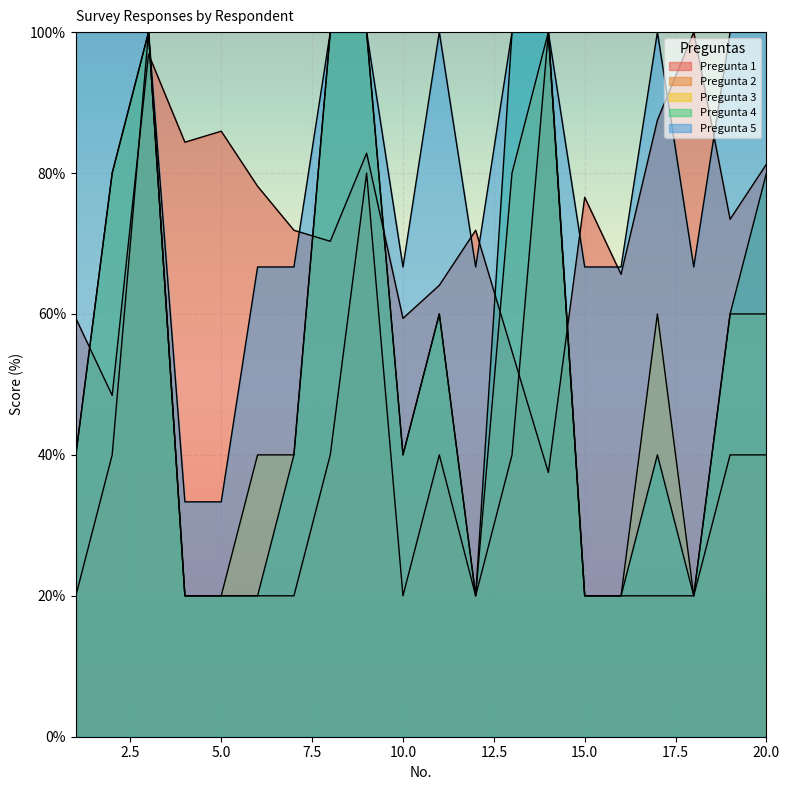

What is the difference between the second highest and second lowest values in the Pregunta 5 series?

66.7